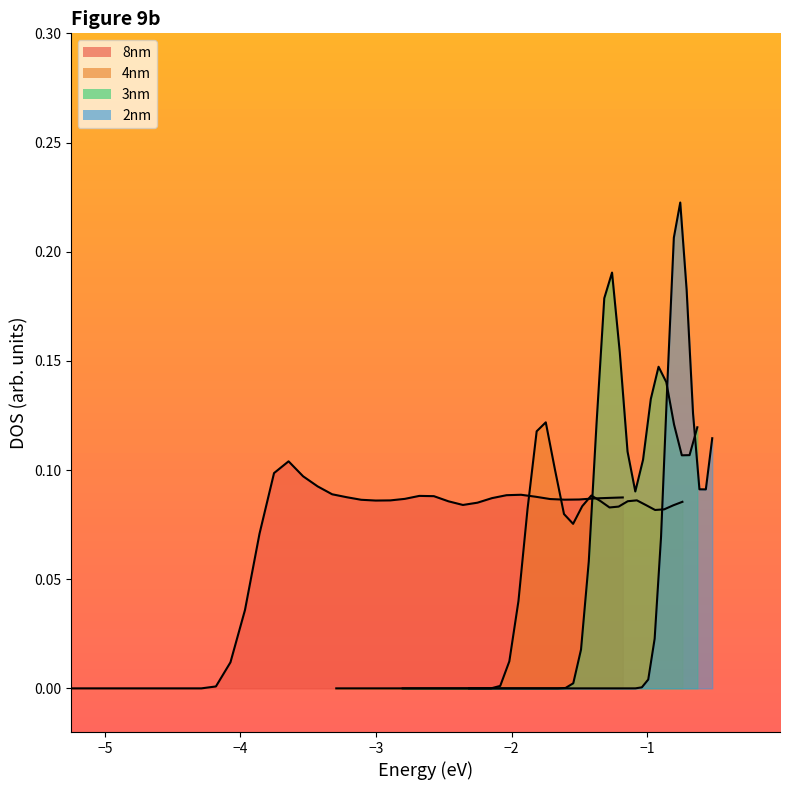

Reading left to right, list all the values displayed in this chart.

8nm_y: 0.0	0.0	0.0	0.0	0.0	0.0	0.0	0.0	0.0	0.0	0.0	0.0	0.0	0.1	0.1	0.1	0.1	0.1	0.1	0.1	0.1	0.1	0.1	0.1	0.1	0.1	0.1	0.1	0.1	0.1	0.1	0.1	0.1	0.1	0.1	0.1	0.1	0.1	0.1
4nm_y: 0.0	0.0	0.0	0.0	0.0	0.0	0.0	0.0	0.0	0.0	0.0	0.0	0.0	0.0	0.0	0.0	0.0	0.0	0.0	0.0	0.0	0.1	0.1	0.1	0.1	0.1	0.1	0.1	0.1	0.1	0.1	0.1	0.1	0.1	0.1	0.1	0.1	0.1	0.1
3nm_y: 0.0	0.0	0.0	0.0	0.0	0.0	0.0	0.0	0.0	0.0	0.0	0.0	0.0	0.0	0.0	0.0	0.0	0.0	0.0	0.0	0.0	0.0	0.0	0.0	0.1	0.1	0.2	0.2	0.2	0.1	0.1	0.1	0.1	0.1	0.1	0.1	0.1	0.1	0.1
2nm_y: 0.0	0.0	0.0	0.0	0.0	0.0	0.0	0.0	0.0	0.0	0.0	0.0	0.0	0.0	0.0	0.0	0.0	0.0	0.0	0.0	0.0	0.0	0.0	0.0	0.0	0.0	0.0	0.0	0.0	0.0	0.1	0.1	0.2	0.2	0.2	0.1	0.1	0.1	0.1